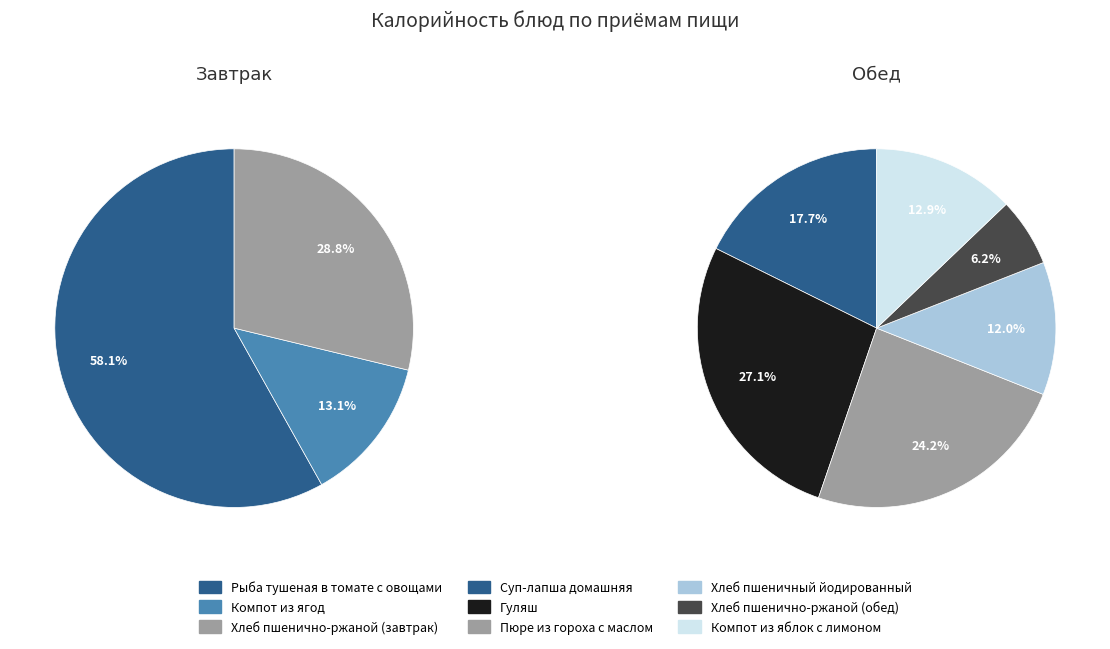

Between Рыба тушеная в томате с овощами and Компот из ягод, which series saw the biggest shift?

Завтрак